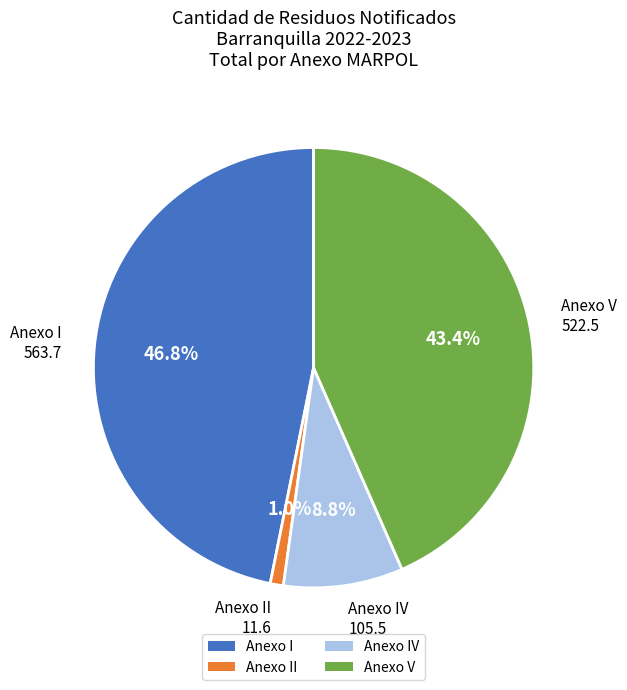

To the nearest percent, what portion does Anexo IV represent?

9%